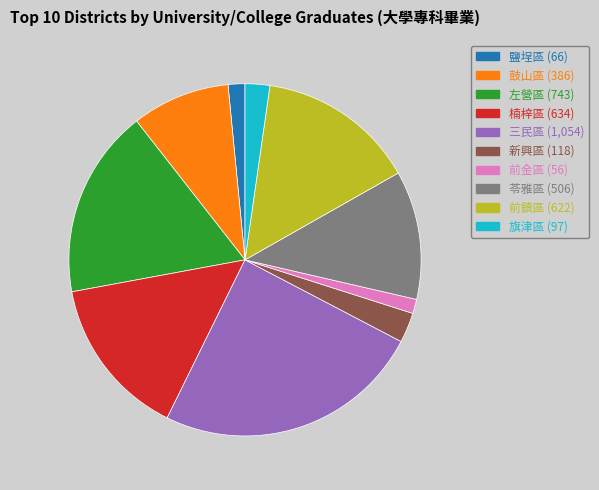

Do 楠梓區 and 三民區 together represent more than half of the pie?

No